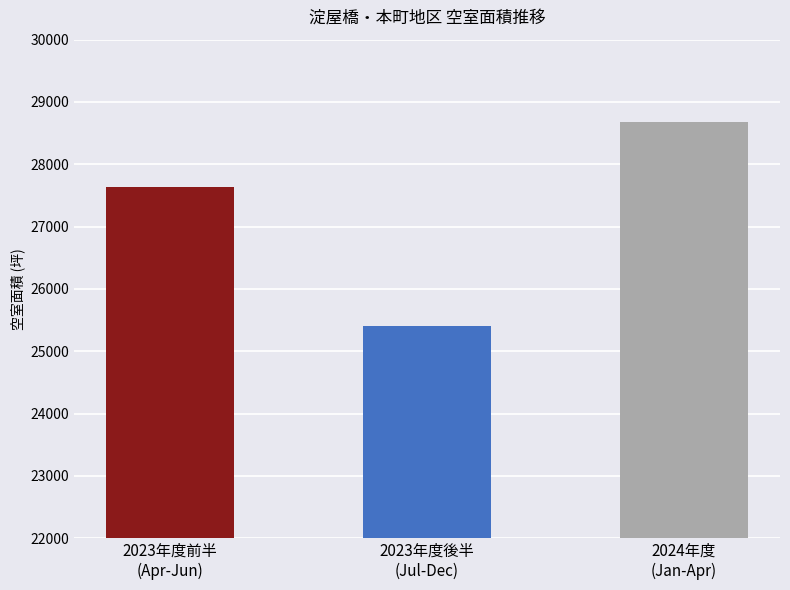

How many series are shown in this chart?

1